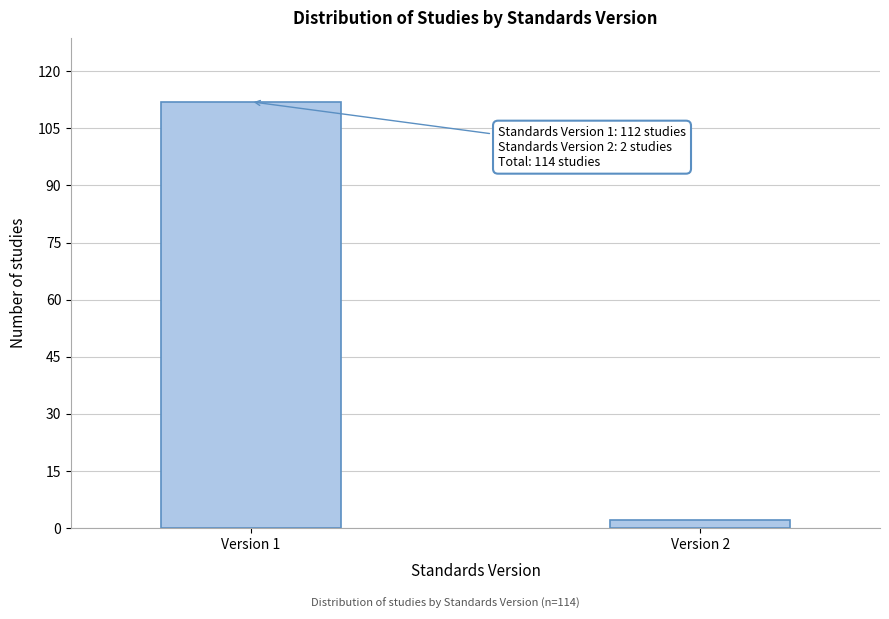

Reading left to right, extract all data points from this chart.

Version 1=112	Version 2=2